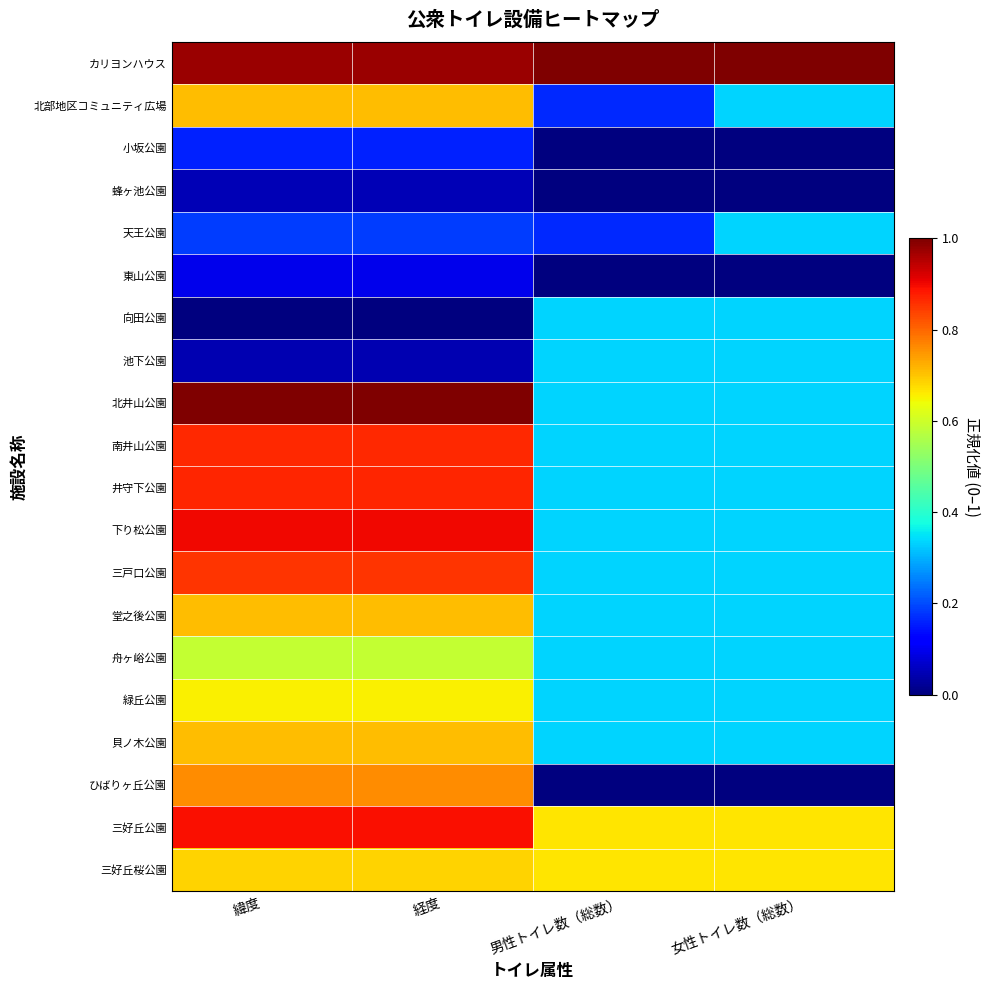

Which series changed the most between 経度 and 女性トイレ数（総数）?

ひばりヶ丘公園